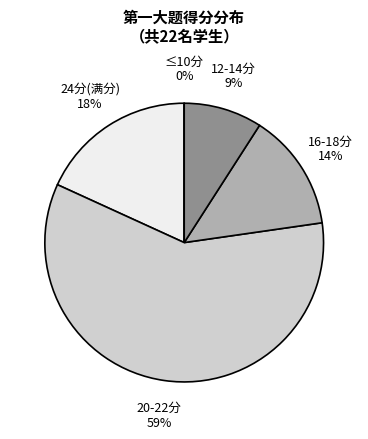

Does 王佳歆 account for over 50% of the chart?

No